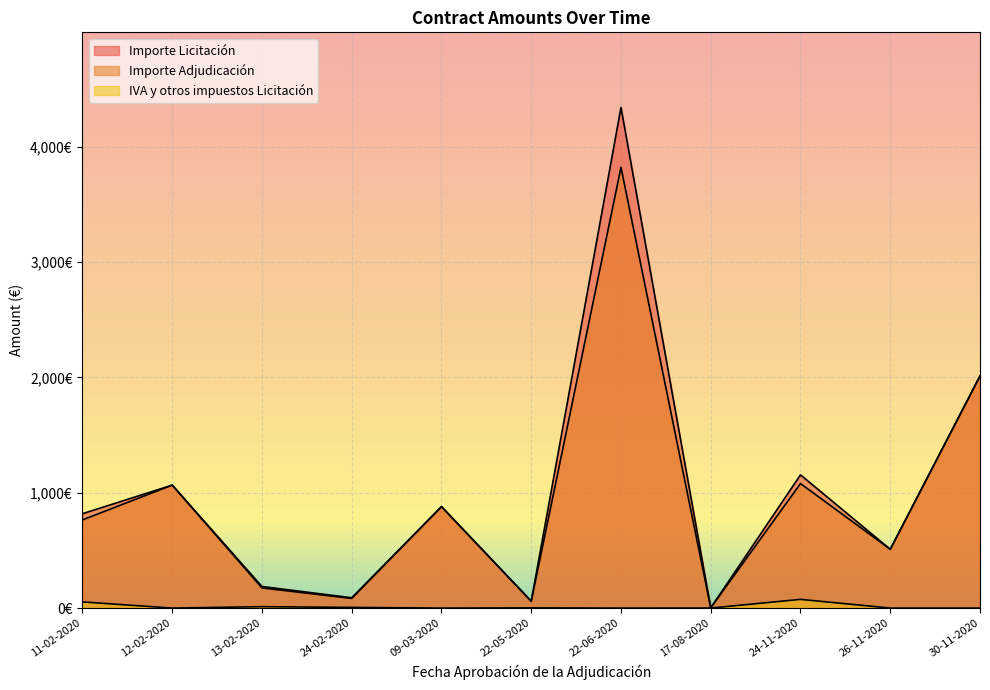

True or false: Importe Licitación and Importe Adjudicación cross at least once.

False